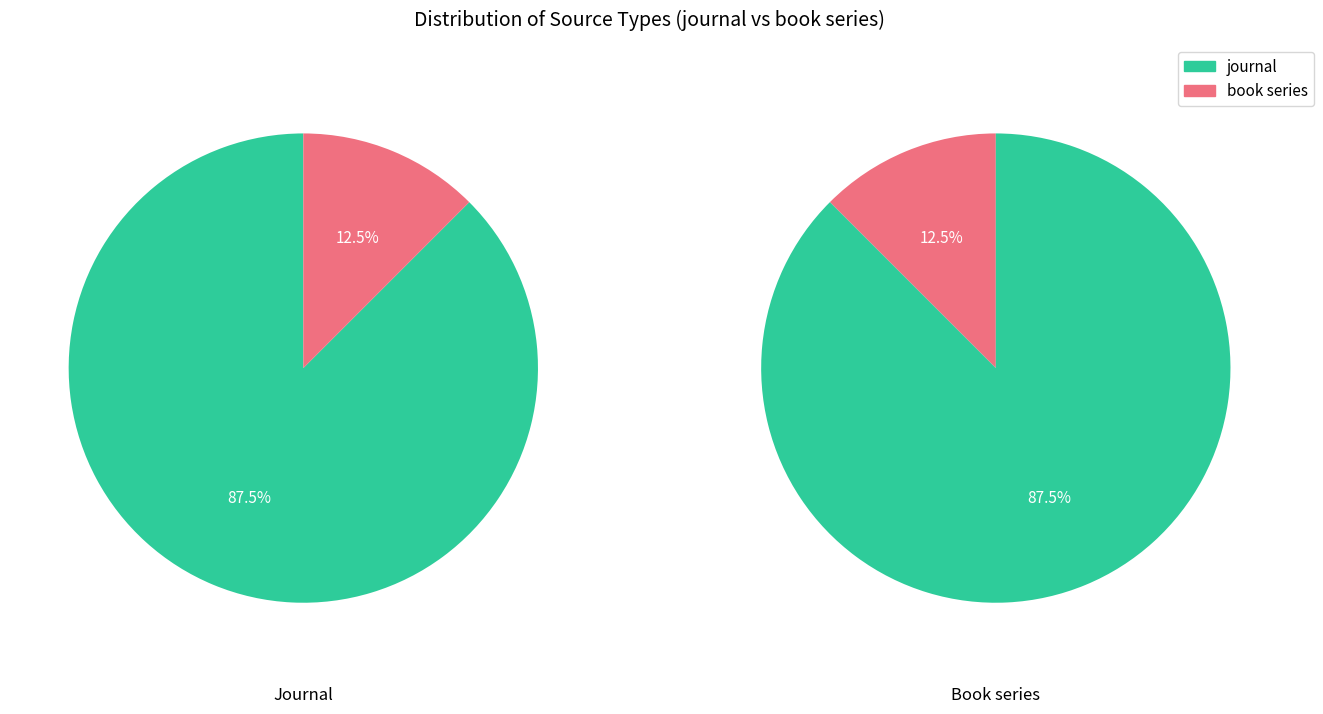

To the nearest percent, what is the difference between the largest and smallest slice percentages?

75%